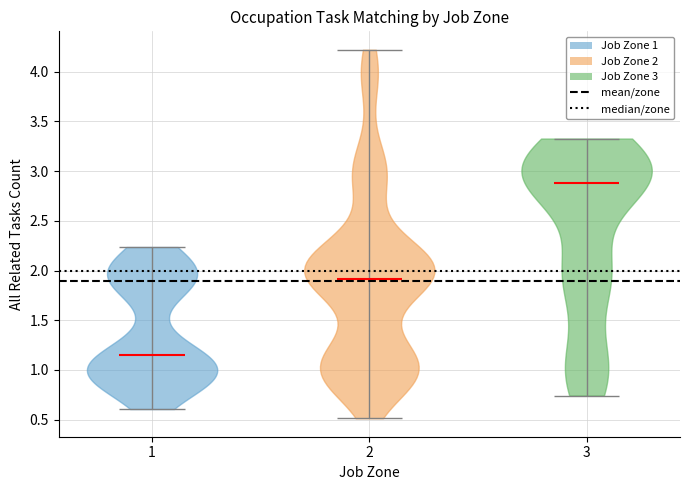

Reading left to right, read every violin against the y-axis: where its median line is, and the lowest and highest points it reaches. The values are not printed on the chart, so give them approximately, as read against the axis.

1: median line 1.15, lowest point 0.60, highest point 2.25
2: median line 1.90, lowest point 0.50, highest point 4.20
3: median line 2.90, lowest point 0.75, highest point 3.35